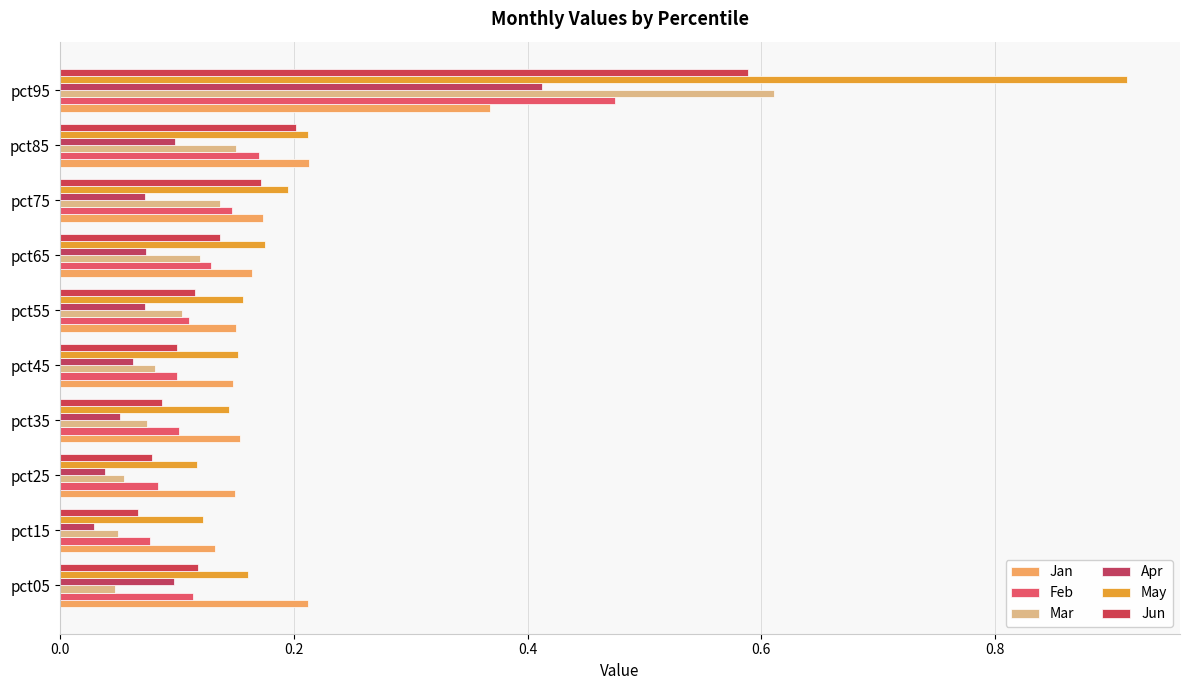

How many distinct data groups are displayed?

6